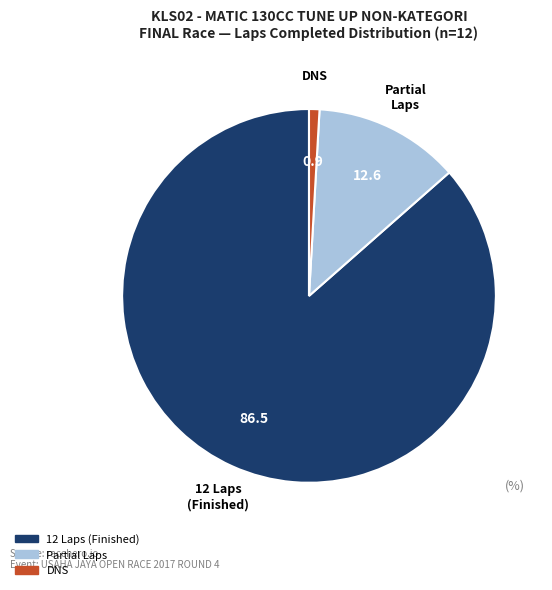

Is there a majority slice in this chart?

Yes